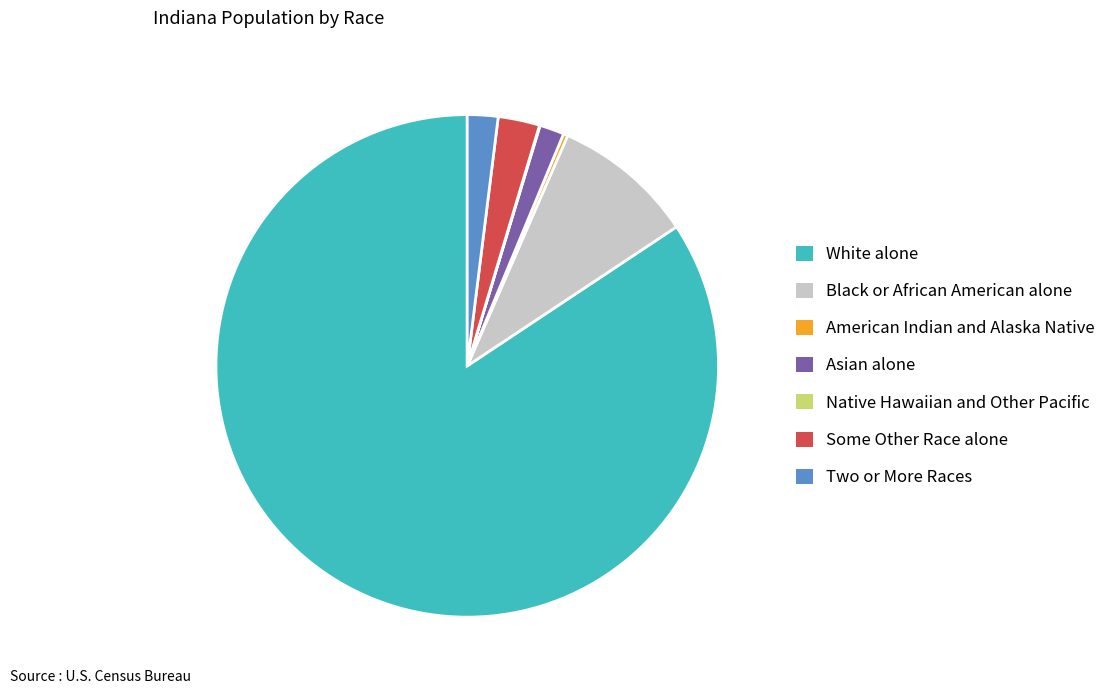

What is the largest slice in the pie chart?

White alone